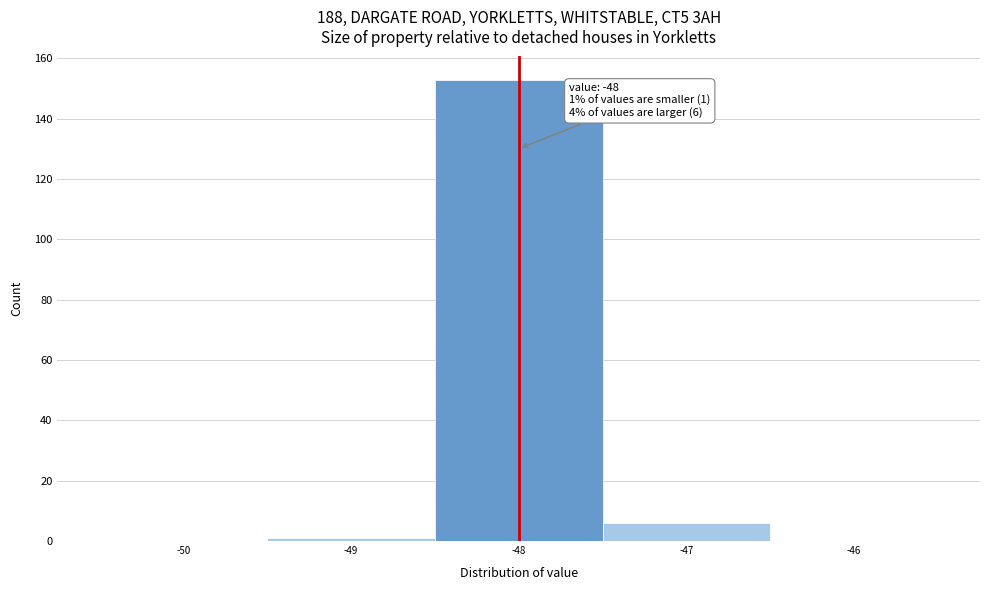

Over which range of the x-axis is the bar tallest?

-48.5 to -47.5